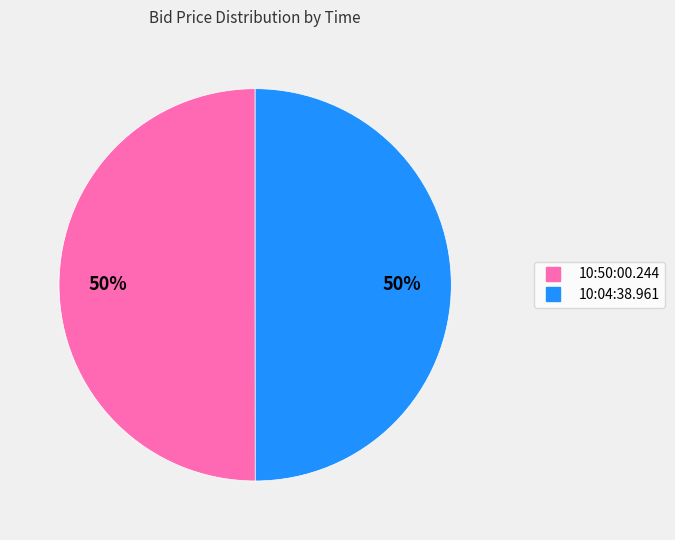

Approximately how many times larger is the value at 10:04:38.961 compared to 10:50:00.244?

1.0